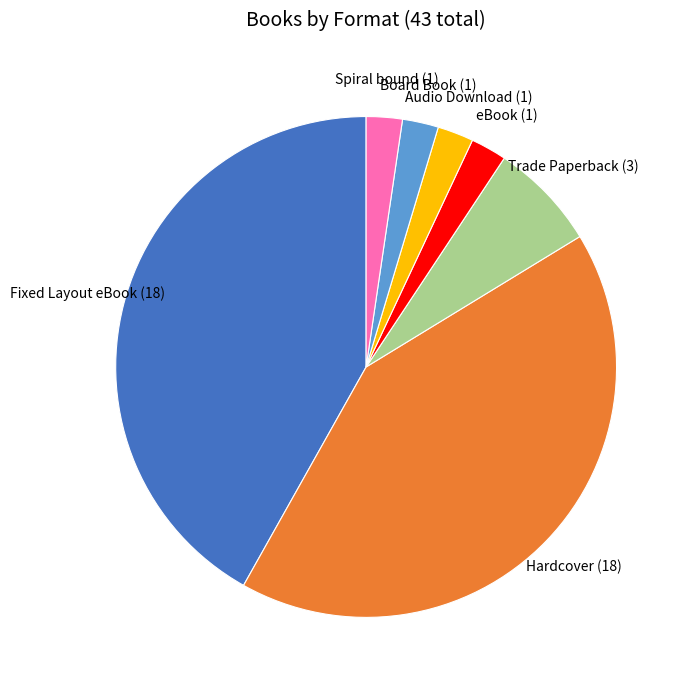

Is there any slice that represents more than half of the pie?

No